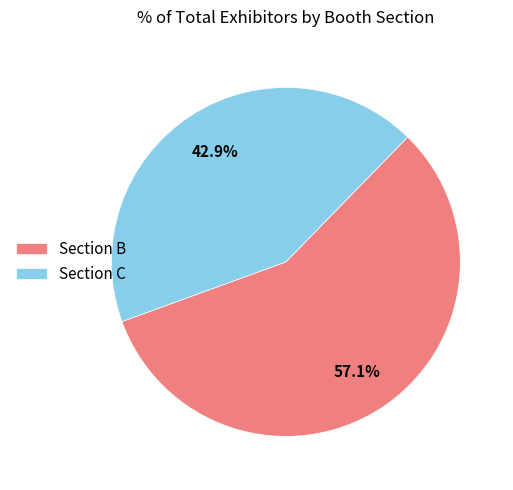

Combined, do Section B and Section C account for over 50%?

Yes